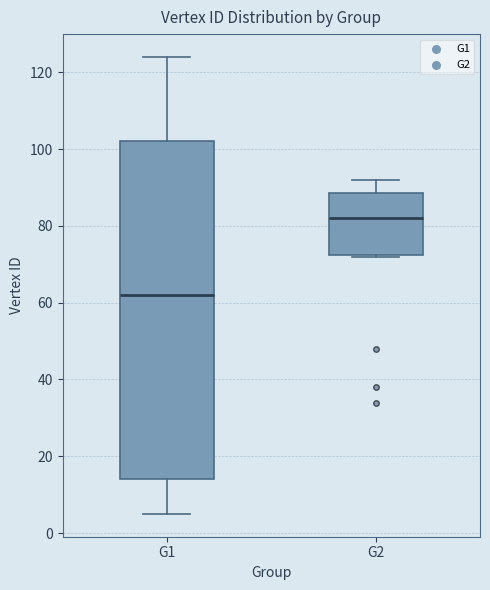

Which box is the tallest, from its lower edge to its upper edge?

G1